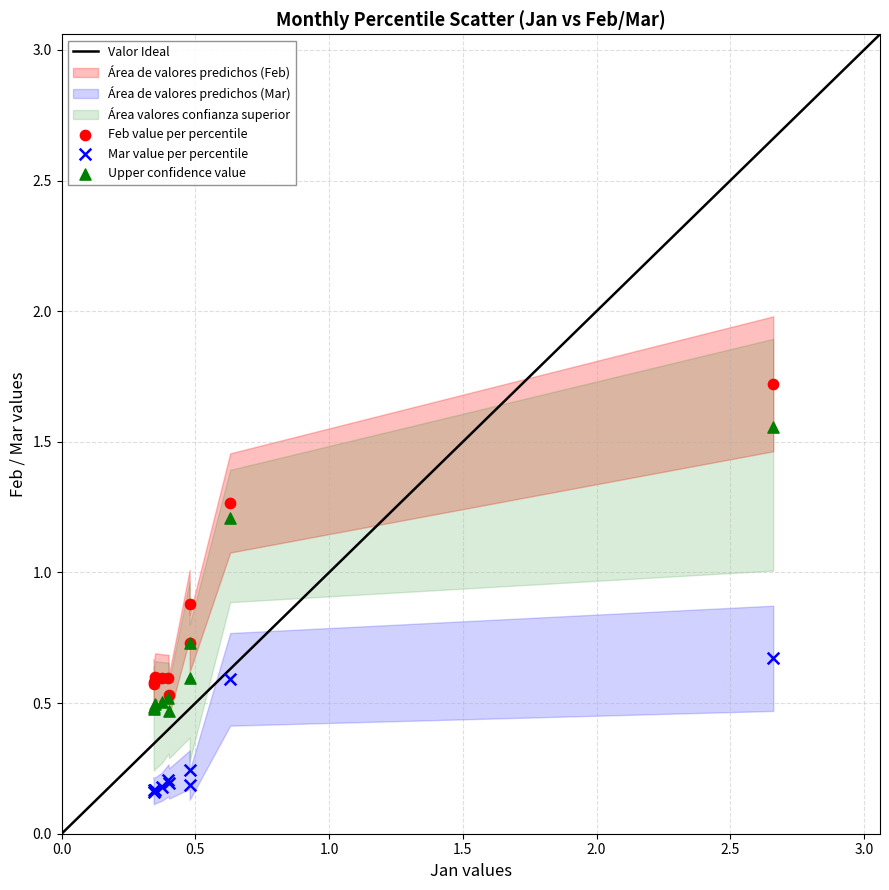

In the Feb value per percentile series, what Y value is closest to 1?

0.9